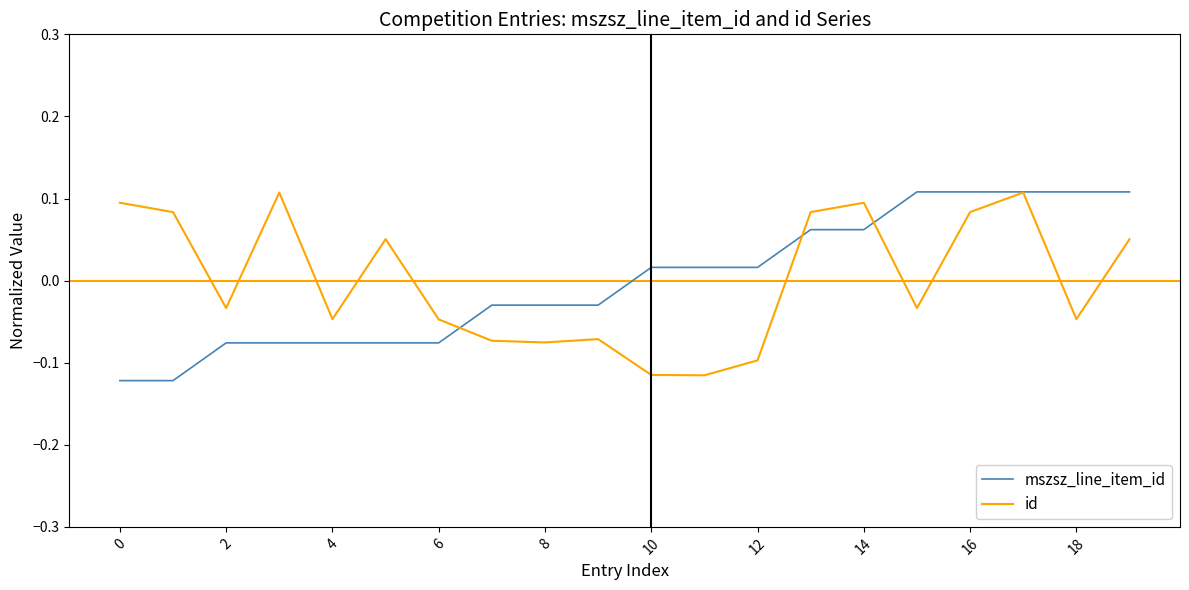

Between 12 and 14, which series saw the biggest shift?

id